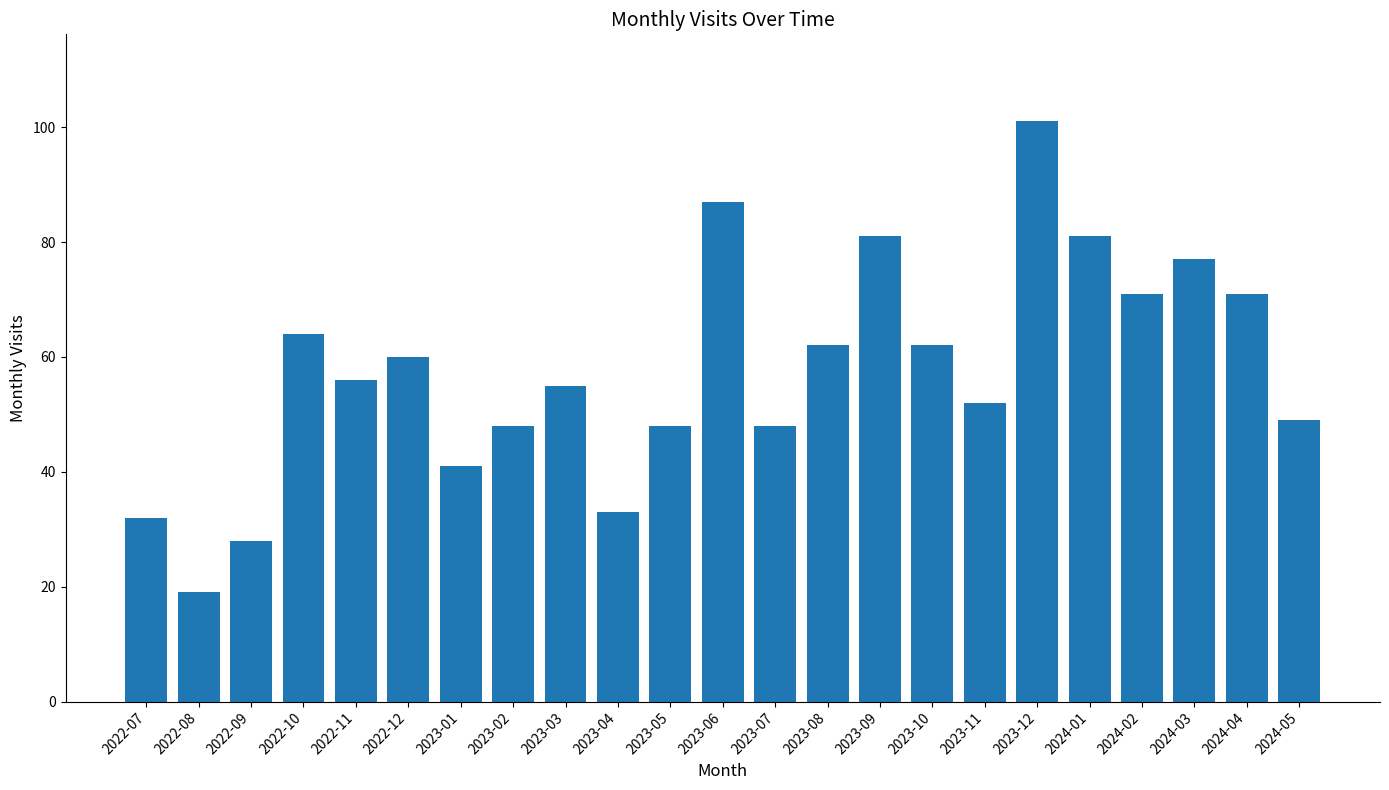

Reading left to right, list all the values displayed in this chart.

2022-07=32	2022-08=19	2022-09=28	2022-10=64	2022-11=56	2022-12=60	2023-01=41	2023-02=48	2023-03=55	2023-04=33	2023-05=48	2023-06=87	2023-07=48	2023-08=62	2023-09=81	2023-10=62	2023-11=52	2023-12=101	2024-01=81	2024-02=71	2024-03=77	2024-04=71	2024-05=49